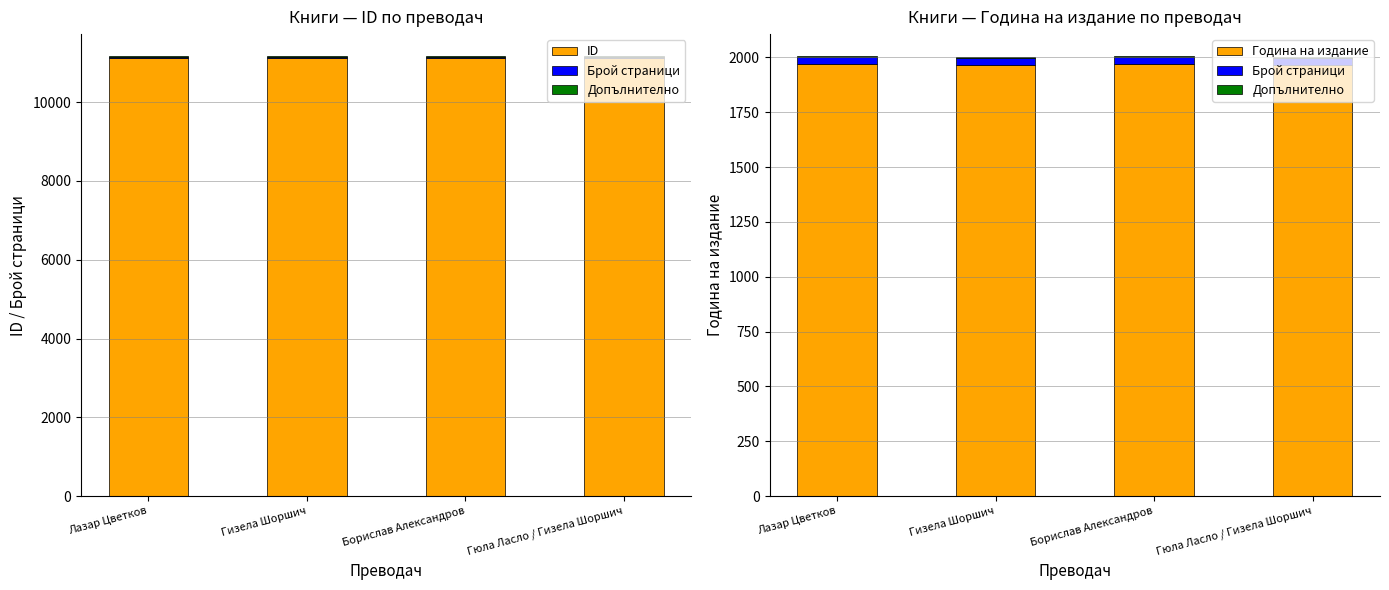

Between Гизела Шоршич and Гюла Ласло / Гизела Шоршич, which is larger?

Гизела Шоршич